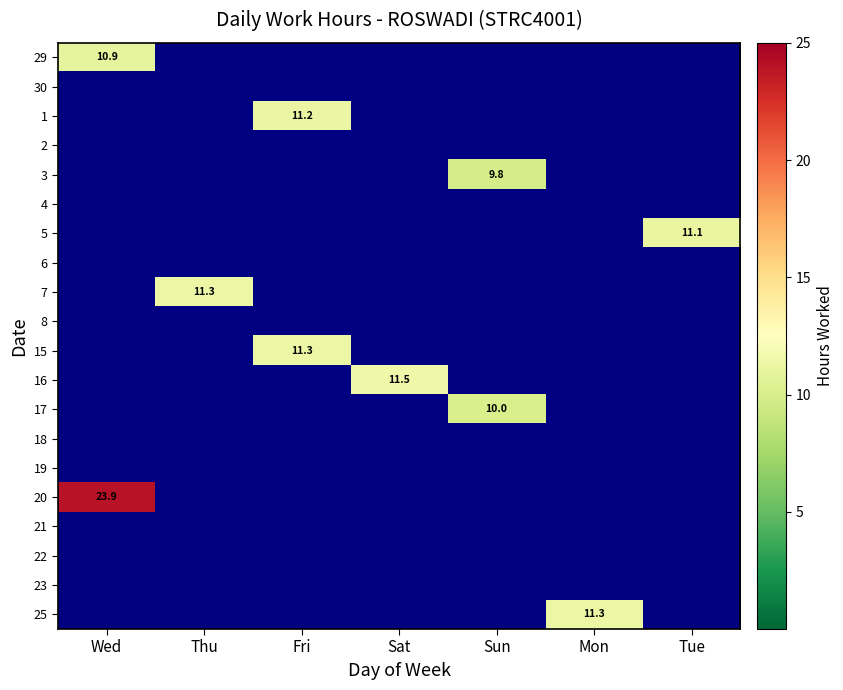

Count the number of data series in this chart.

20